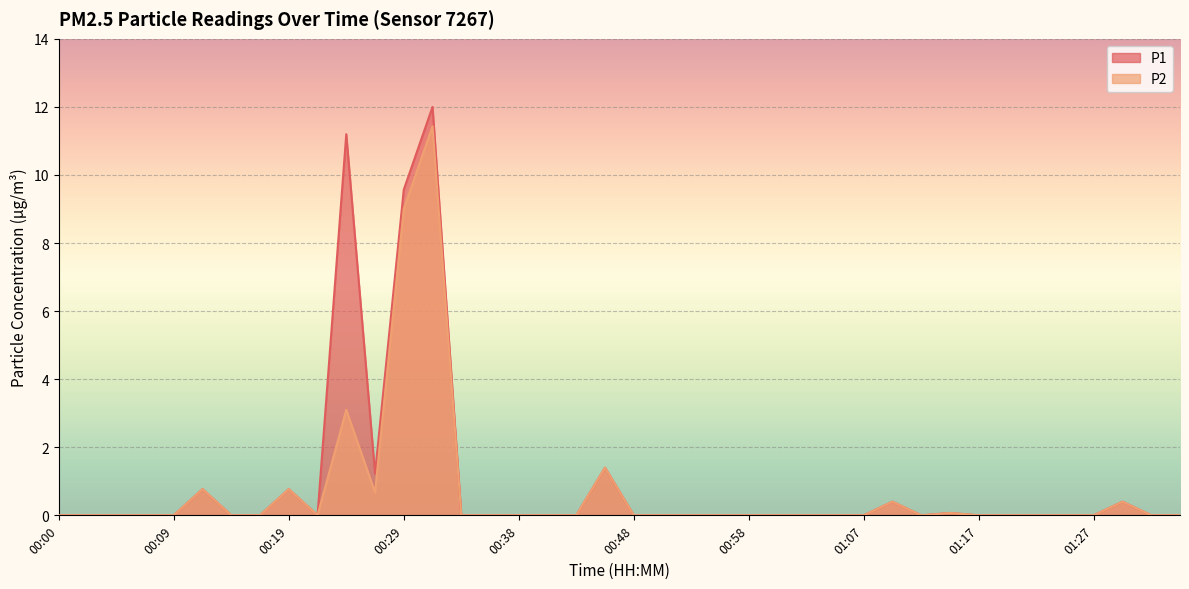

Rank the categories by P1 value from highest to lowest.

00:31, 00:24, 00:29, 00:46, 00:26, 00:12, 00:19, 01:10, 01:29, 01:15, 00:00, 00:02, 00:04, 00:07, 00:09, 00:14, 00:17, 00:21, 00:33, 00:36, 00:38, 00:41, 00:43, 00:48, 00:51, 00:53, 00:55, 00:58, 01:00, 01:03, 01:05, 01:07, 01:12, 01:17, 01:20, 01:22, 01:24, 01:27, 01:32, 01:34